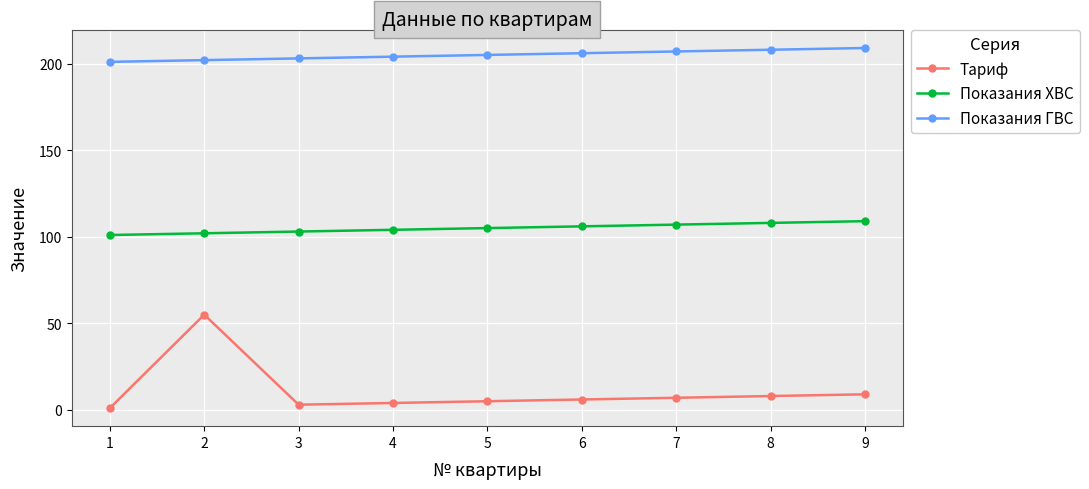

Which series has the widest spread of values?

Тариф